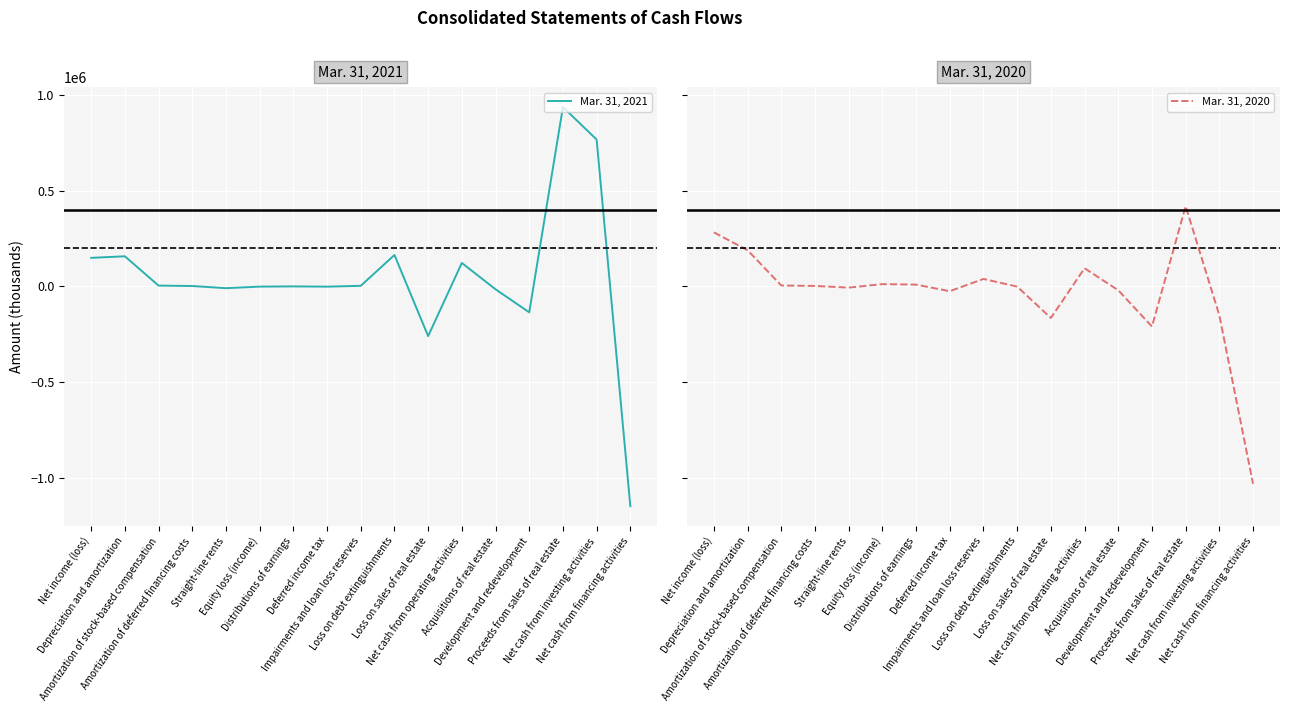

What is the difference between the second highest and minimum values in the Mar. 31, 2020 series?

1314181